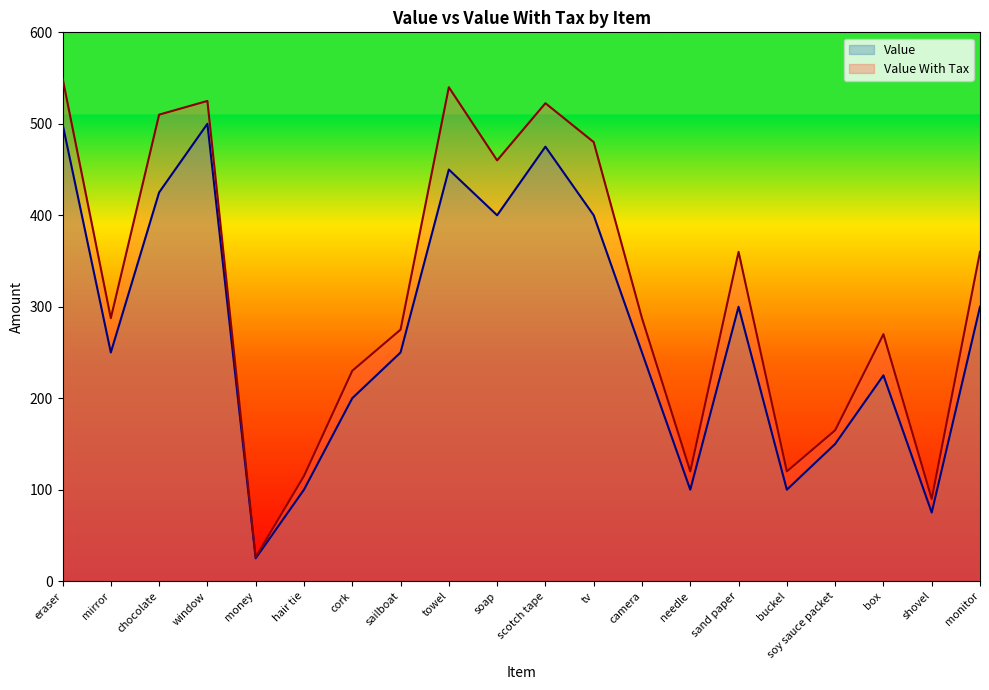

The Value With Tax series shows 920.7 at eraser. True or false?

False